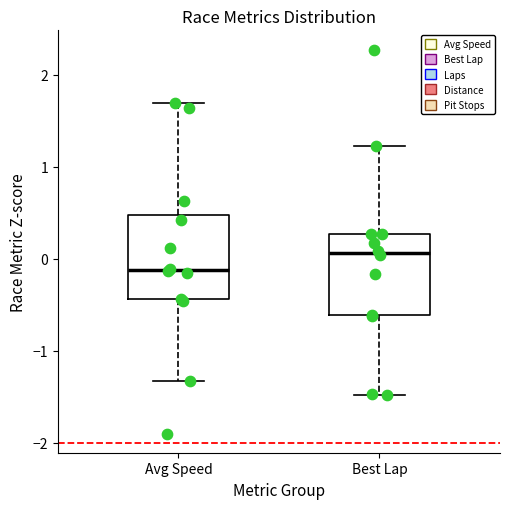

Reading left to right, read every box against the y-axis: the position of its median line, the range the box covers, and the ends of its whiskers. The values are not printed on the chart, so give them approximately, as read against the axis.

Avg Speed: median -0.1, box -0.4 to 0.5, whiskers -1.3 to 1.7
Best Lap: median 0.1, box -0.6 to 0.3, whiskers -1.5 to 1.2